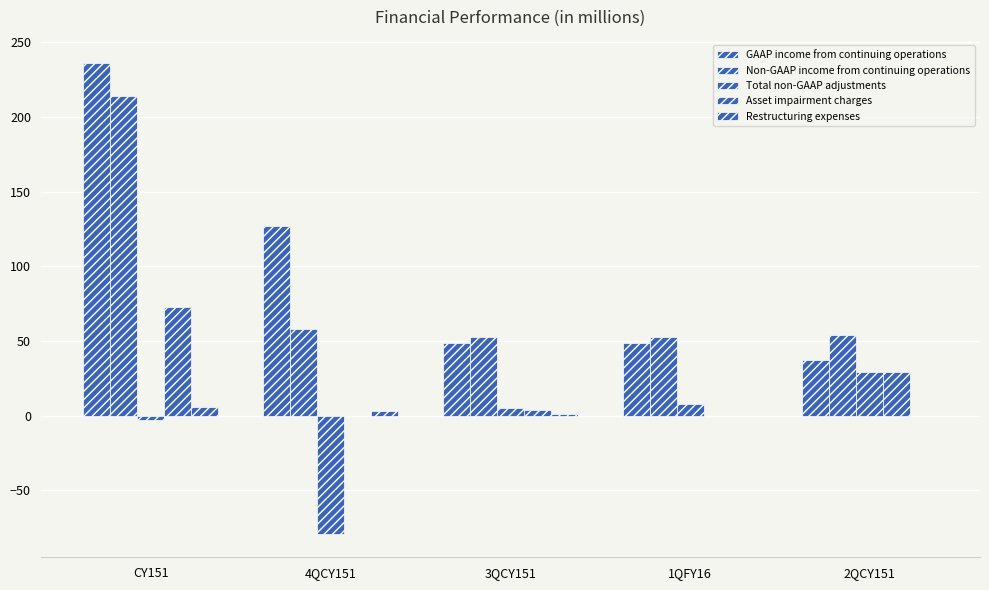

Reading right to left, list all the values displayed in this chart.

GAAP income from continuing operations: 2QCY151=37	1QFY16=49	3QCY151=49	4QCY151=127	CY151=236
Non-GAAP income from continuing operations: 2QCY151=54	1QFY16=53	3QCY151=53	4QCY151=58	CY151=214
Total non-GAAP adjustments: 2QCY151=29	1QFY16=8	3QCY151=5	4QCY151=-79	CY151=-3
Asset impairment charges: 2QCY151=29	1QFY16=0	3QCY151=4	4QCY151=0	CY151=73
Restructuring expenses: 2QCY151=0	1QFY16=0	3QCY151=1	4QCY151=3	CY151=6